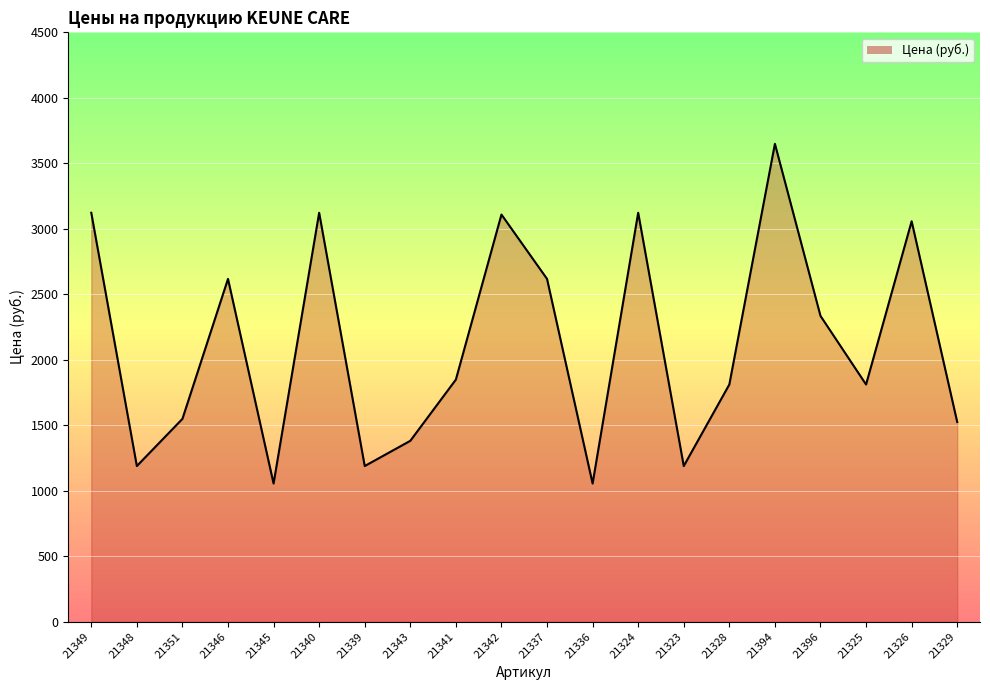

What is the approximate value at 21348?

1188.8